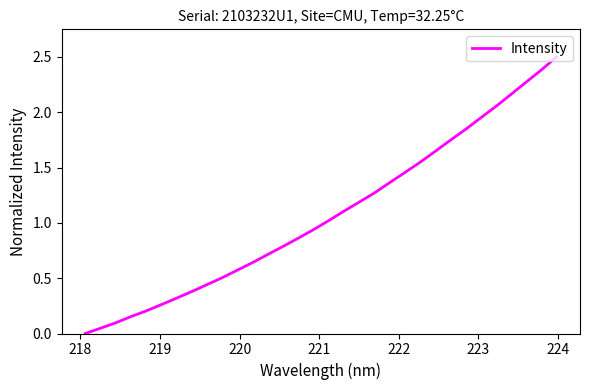

What is the difference between the maximum and minimum values?

2.5